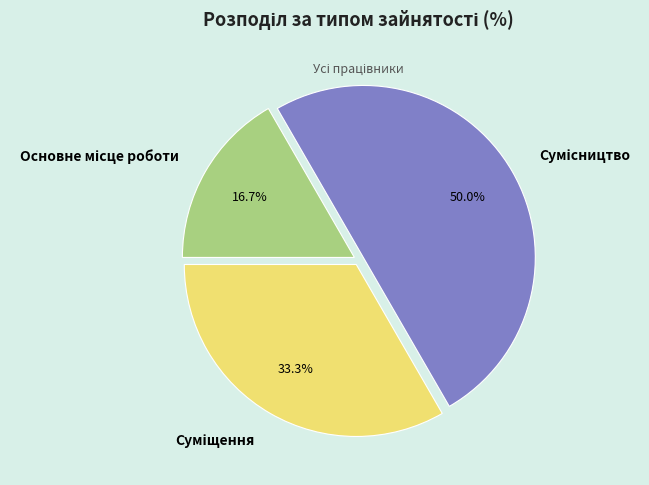

How many segments does this pie chart have?

3